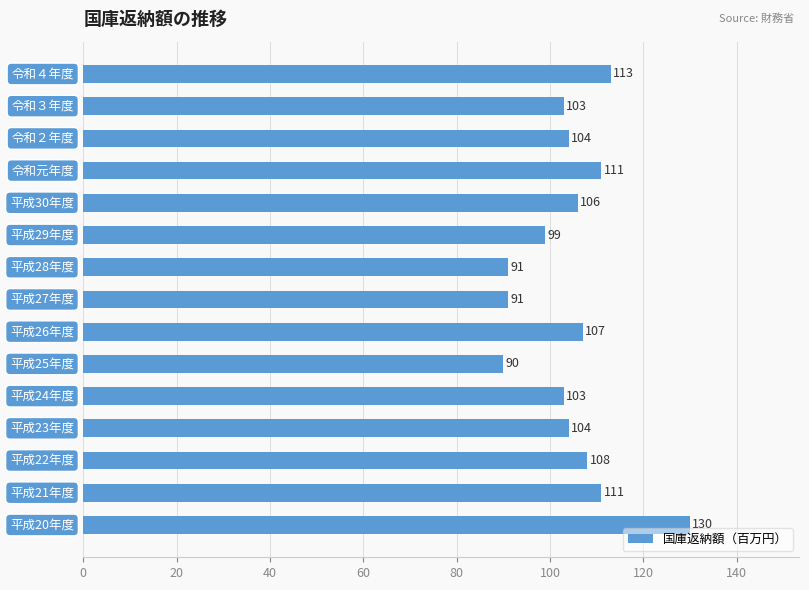

What is the minimum value shown in the chart?

90